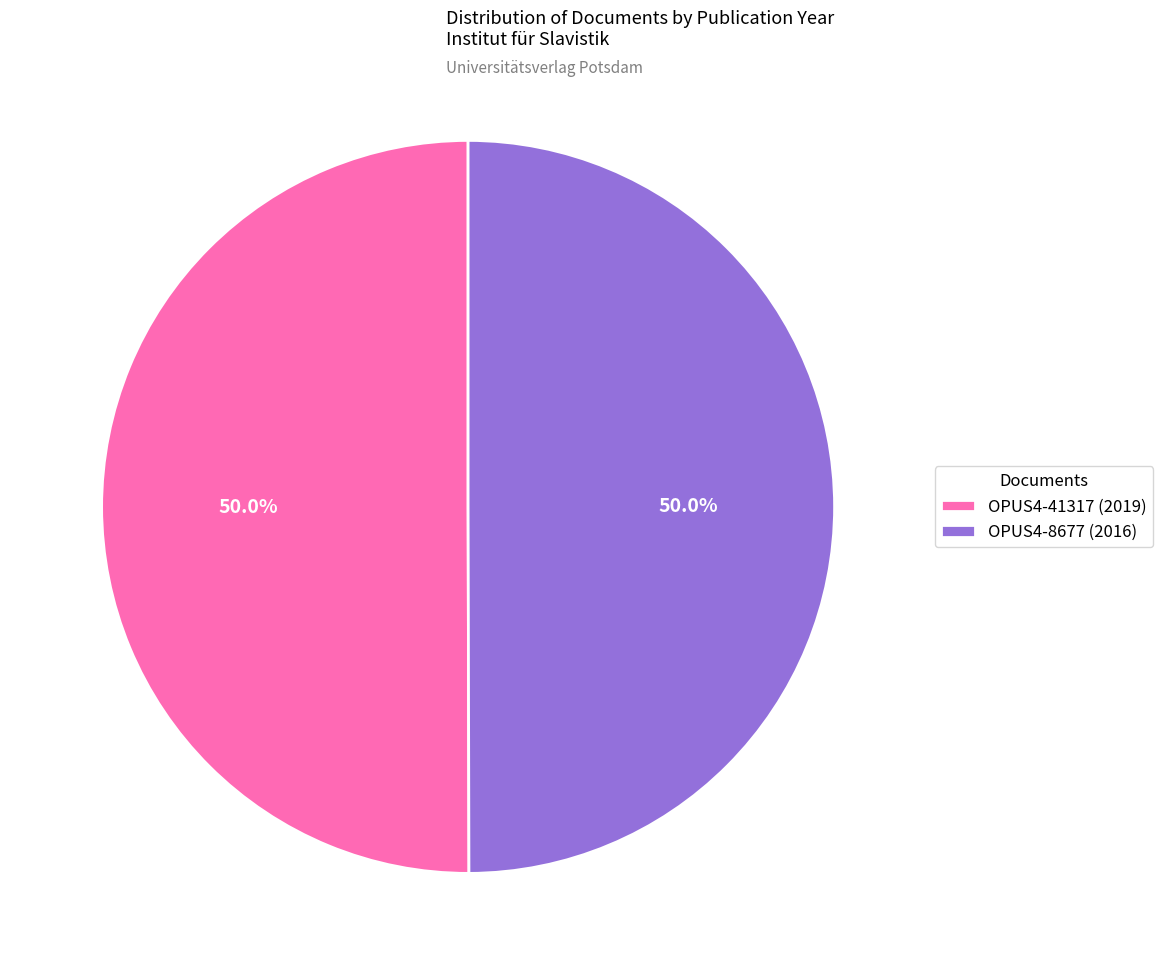

True or false: OPUS4-8677 (2016) accounts for 62% of the total.

False